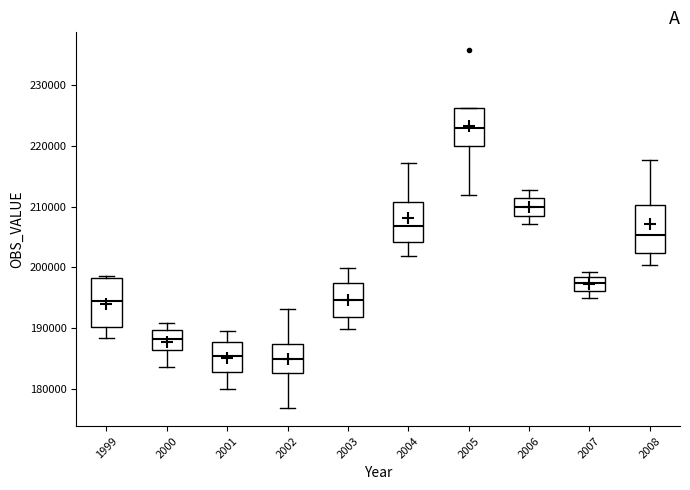

Where does the upper whisker of the box at x = 2001 end on the y-axis? The values are not printed on the chart, so give them approximately, as read against the axis.

189000